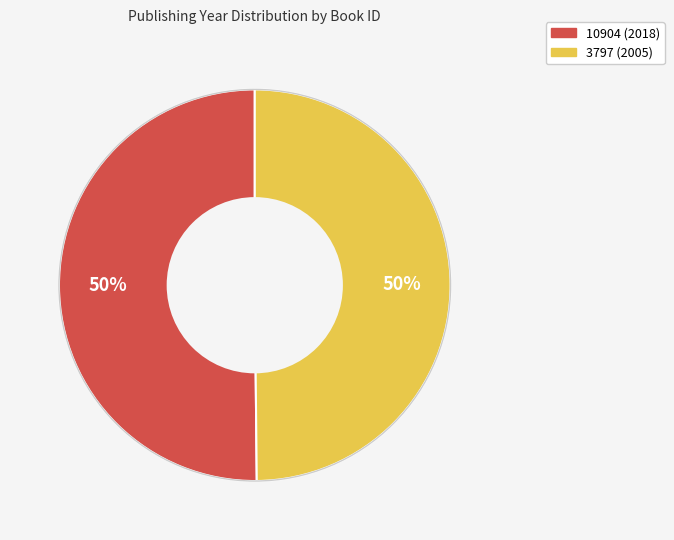

Approximately how many times larger is the value at 3797 (2005) compared to 10904 (2018)?

1.0